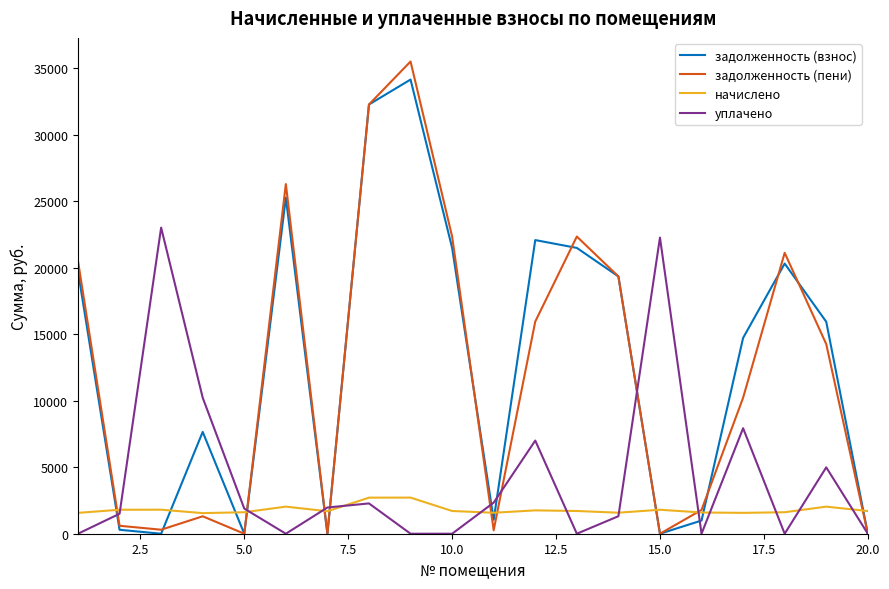

Which series has the largest range (max minus min)?

задолженность (пени)